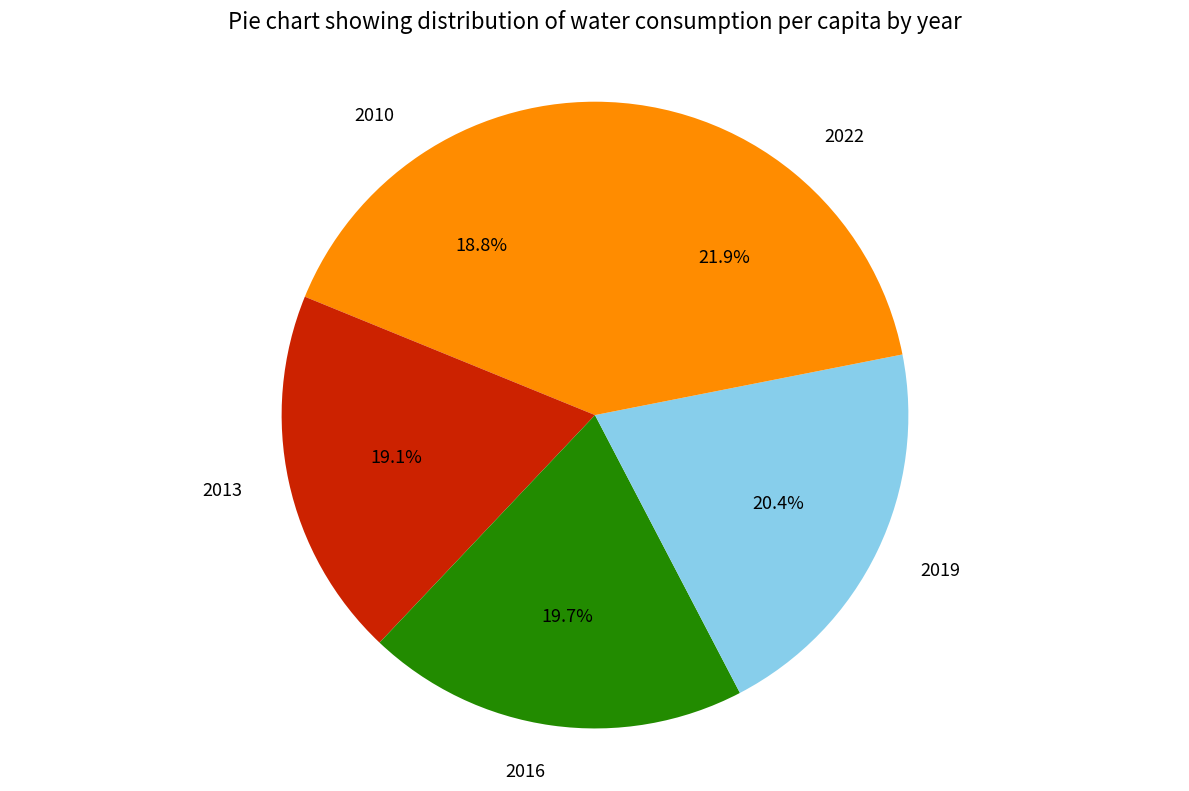

What is the ratio of the value at 2016 to the value at 2019?

1.0